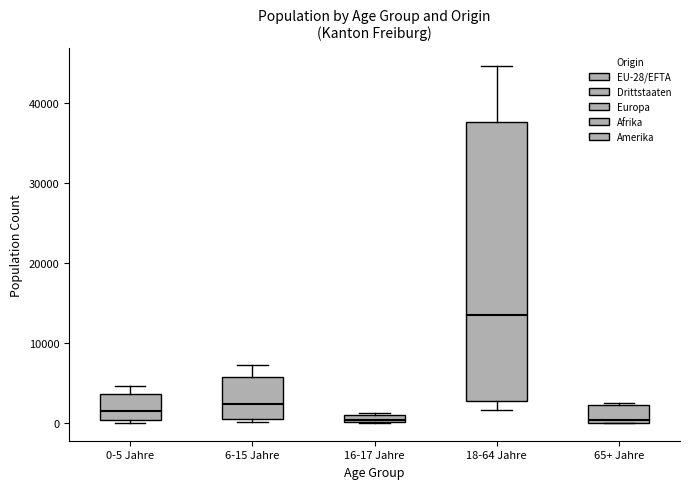

Comparing the boxes themselves (not the whiskers), which one is the tallest?

18-64 Jahre